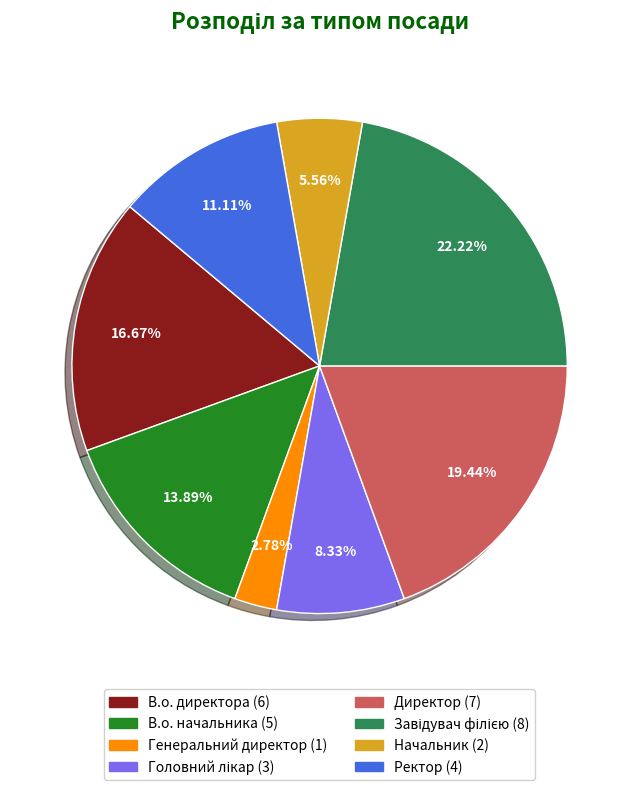

Between Начальник and В.о. начальника, which is larger?

В.о. начальника